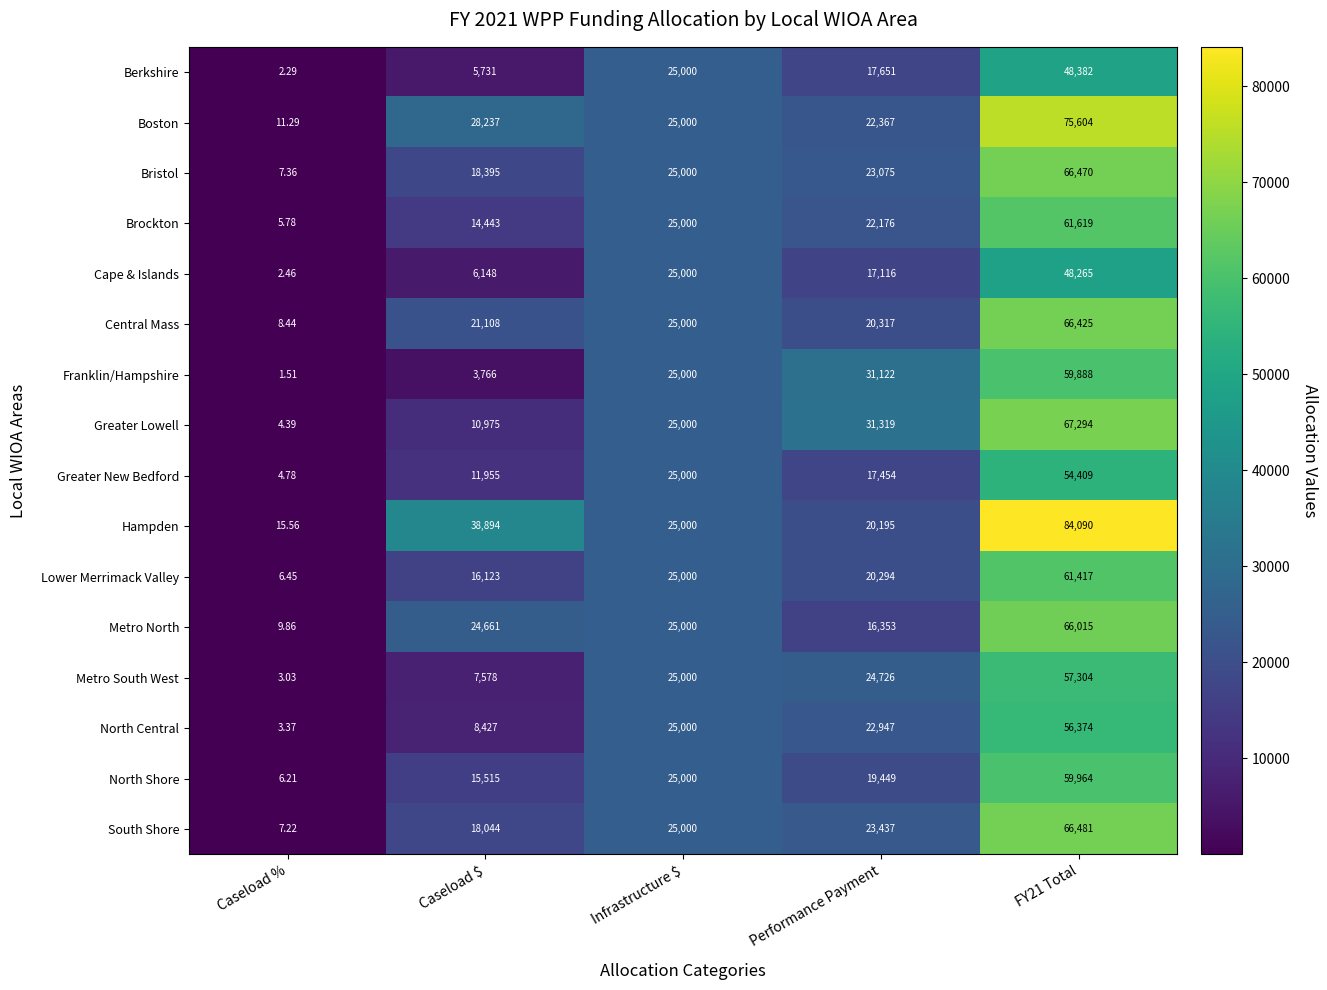

What is the difference between the highest and lowest values at FY21 Total?

35825.0